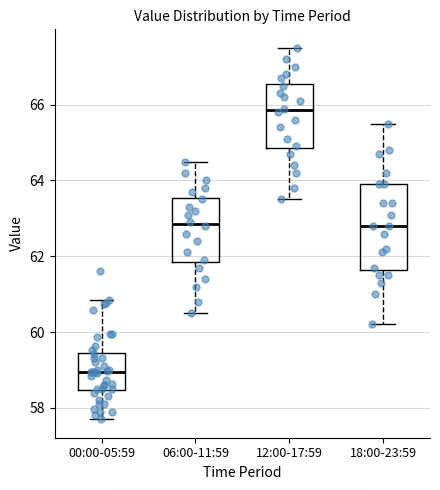

Which box's median line is the lowest?

00:00-05:59